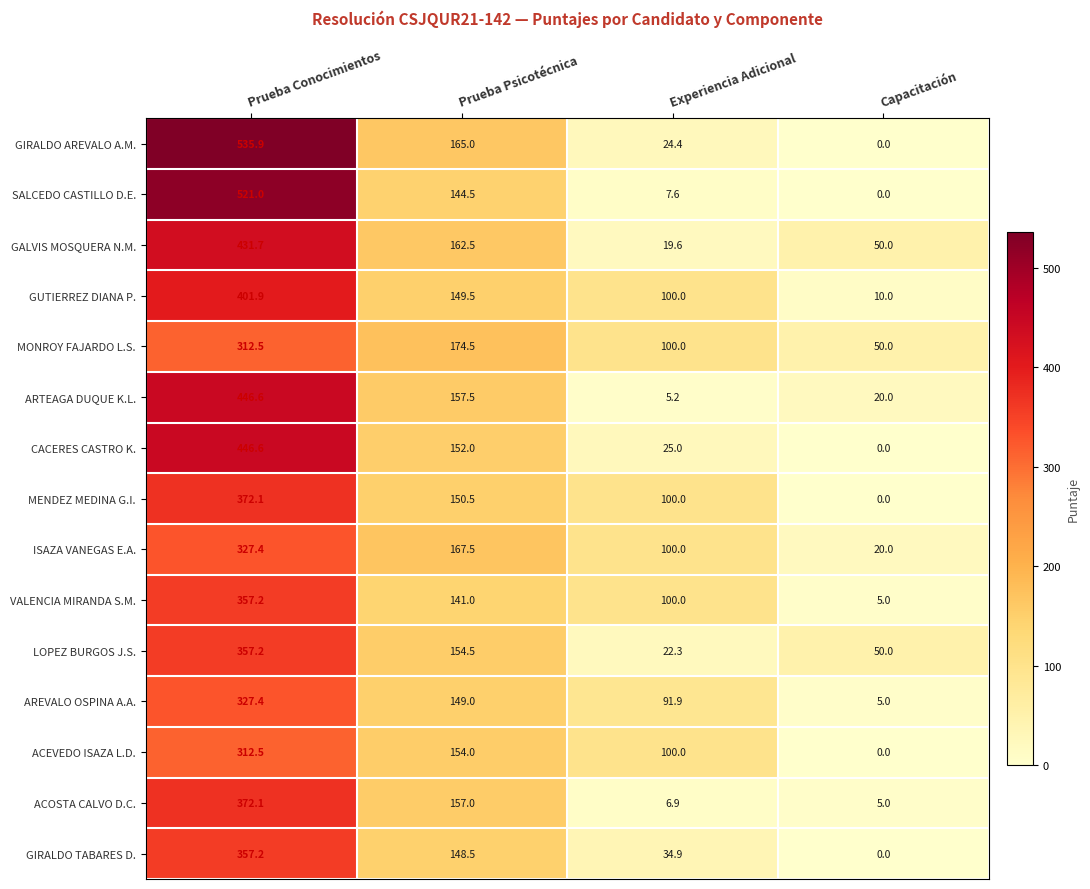

List the labels in order of GUTIERREZ DIANA P. value, smallest first.

Capacitación, Experiencia Adicional, Prueba Psicotécnica, Prueba Conocimientos